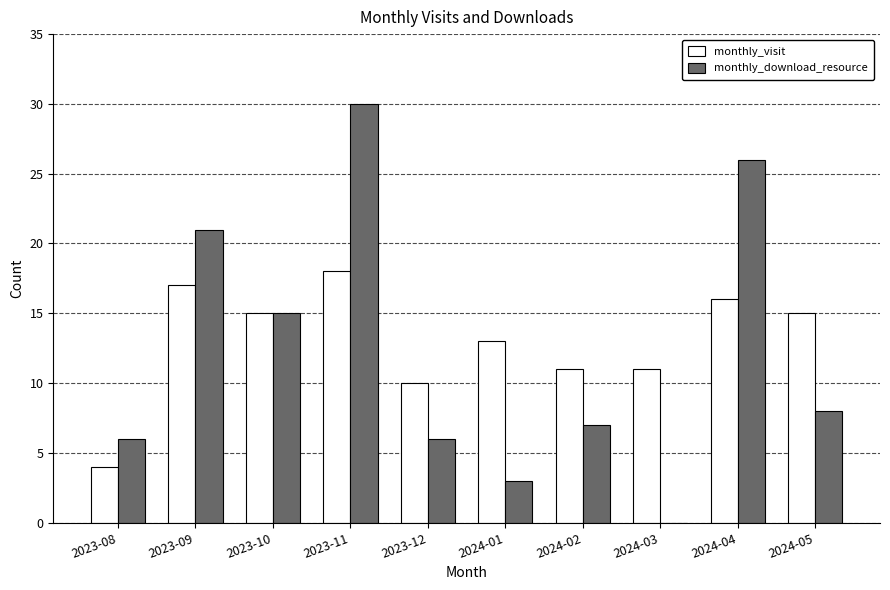

Which series changed the most between 2023-09 and 2023-10?

monthly_download_resource